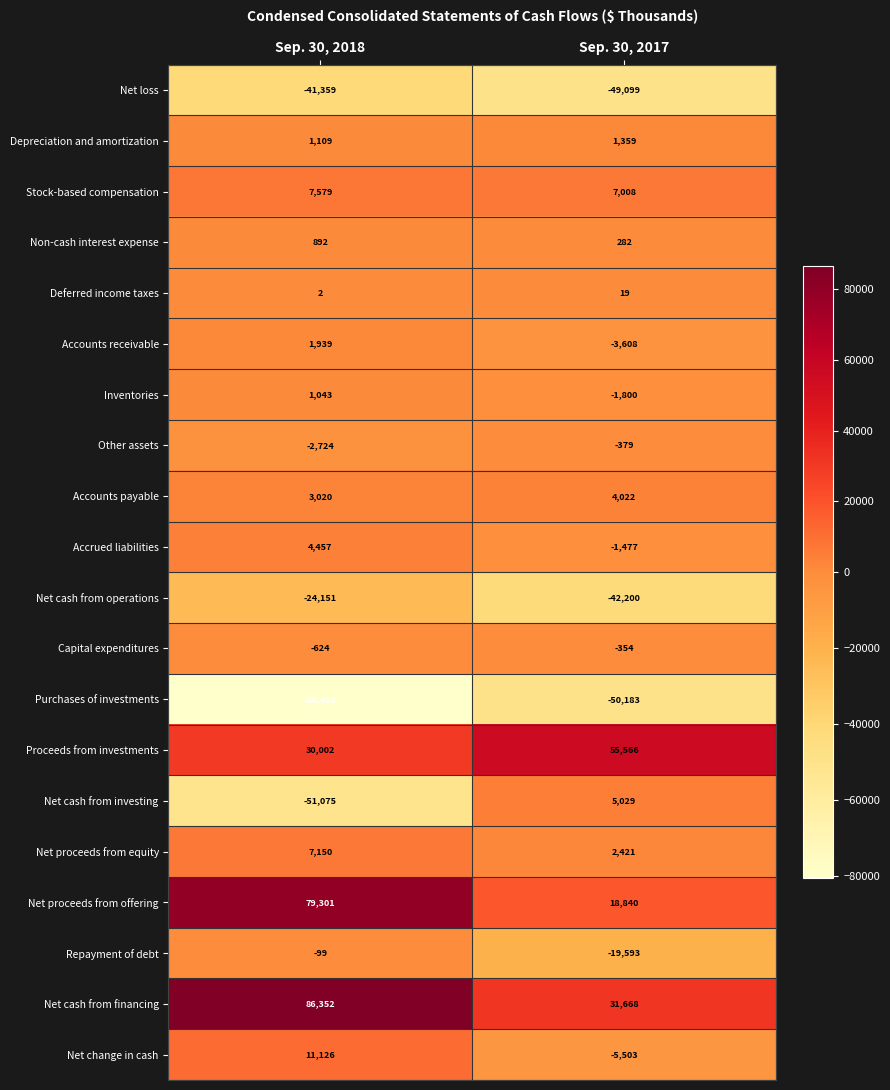

What is the sum of all Inventories values?

-757